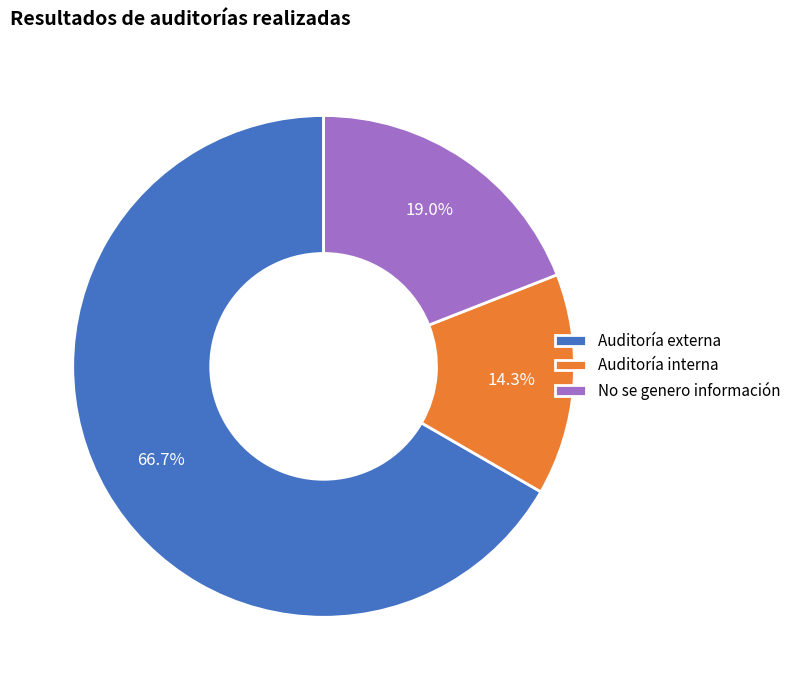

Rank the categories by value from highest to lowest.

Auditoría externa, No se genero información, Auditoría interna